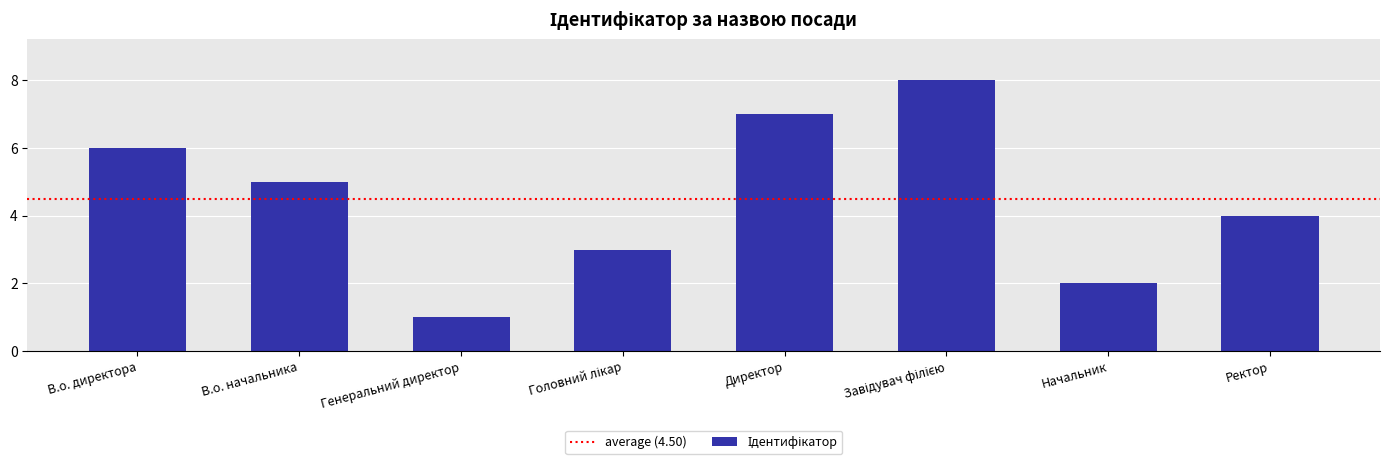

What is the difference between the maximum and second lowest values?

6